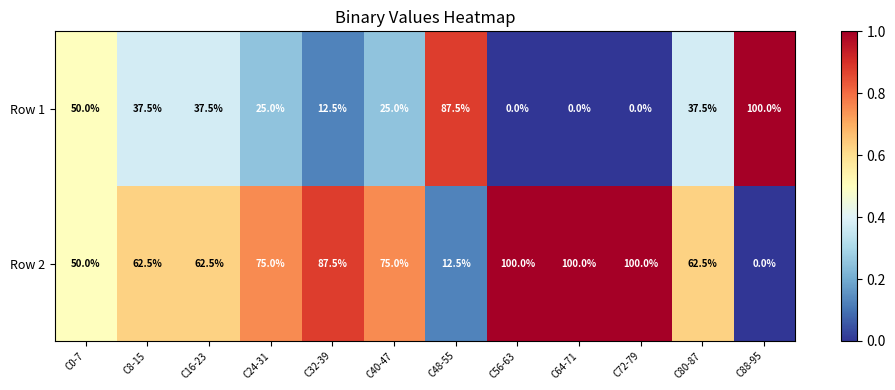

What is the sum of the Row 2 values at C48-55 and C32-39?

100.0